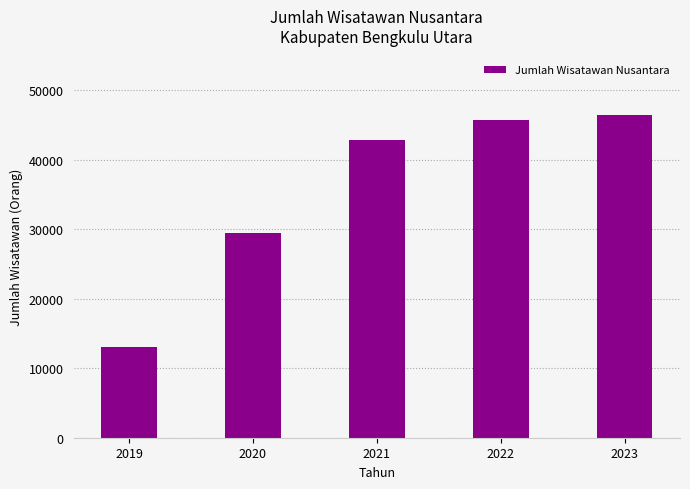

How many categories are shown in the chart?

5